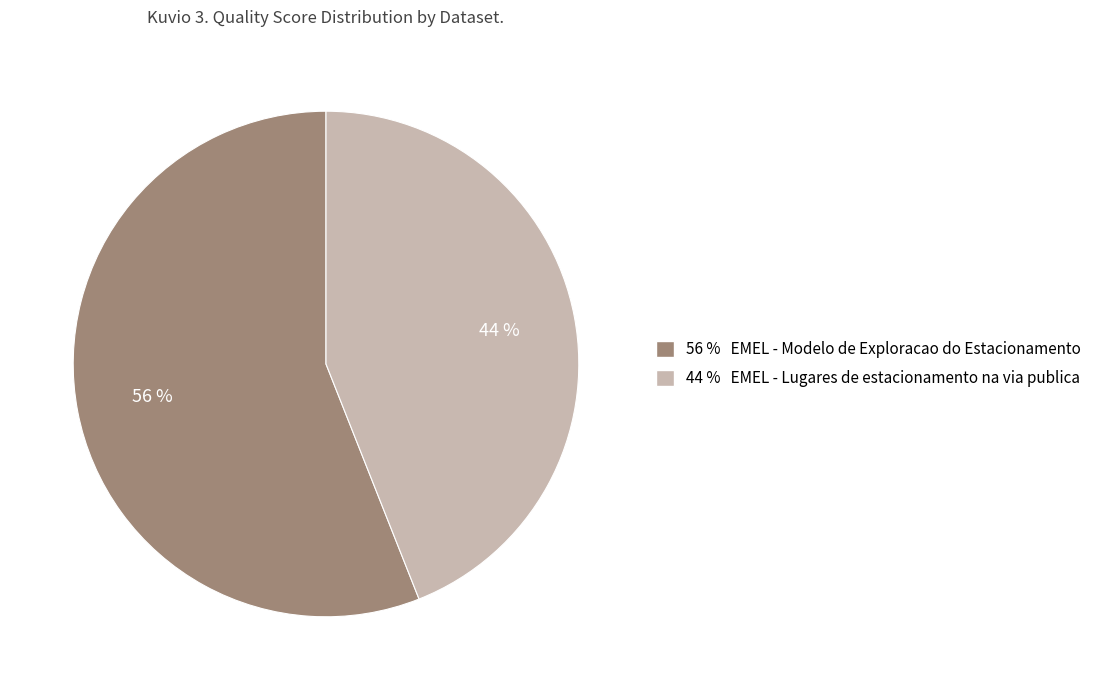

Which has a higher value, 56 % EMEL - Modelo de Exploracao do Estacionamento or 44 % EMEL - Lugares de estacionamento na via publica?

56 % EMEL - Modelo de Exploracao do Estacionamento